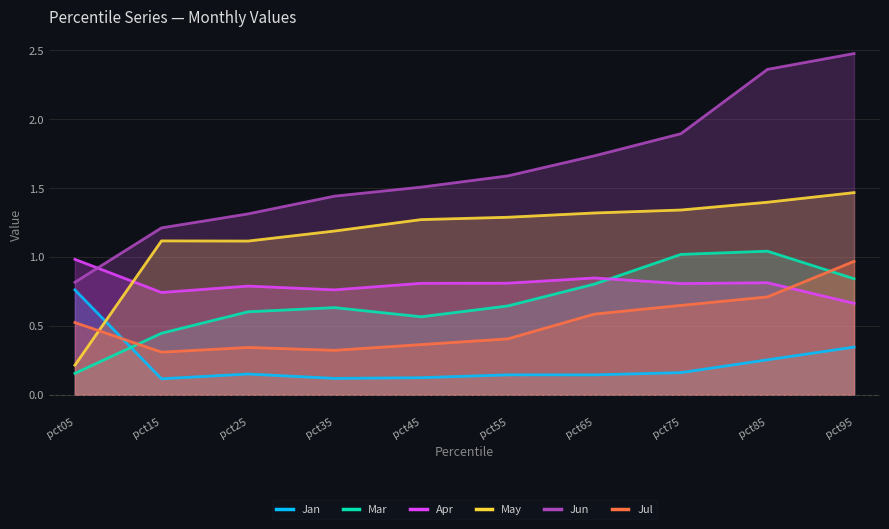

At which category is the sum across all series the highest?

pct95